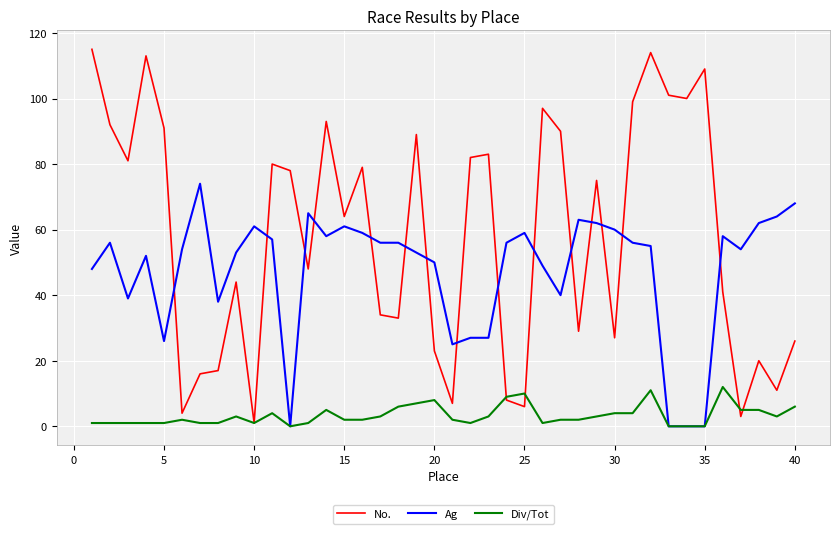

List the series in order of their overall mean, highest first.

No., Ag, Div/Tot